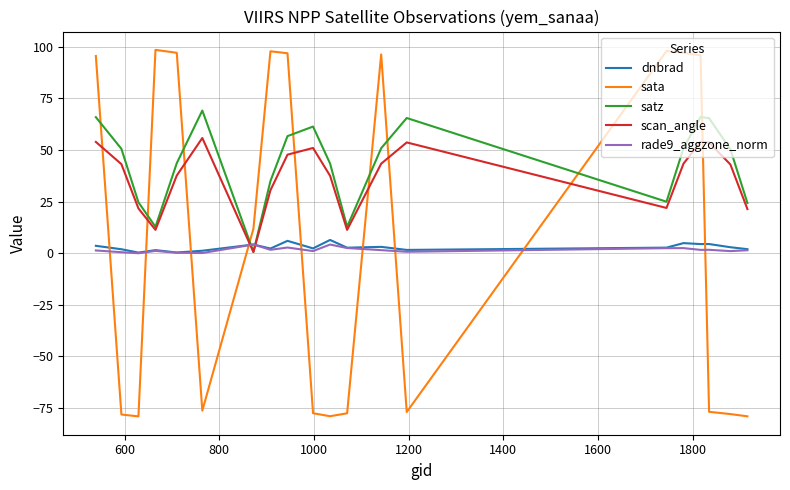

Count the number of data series in this chart.

5